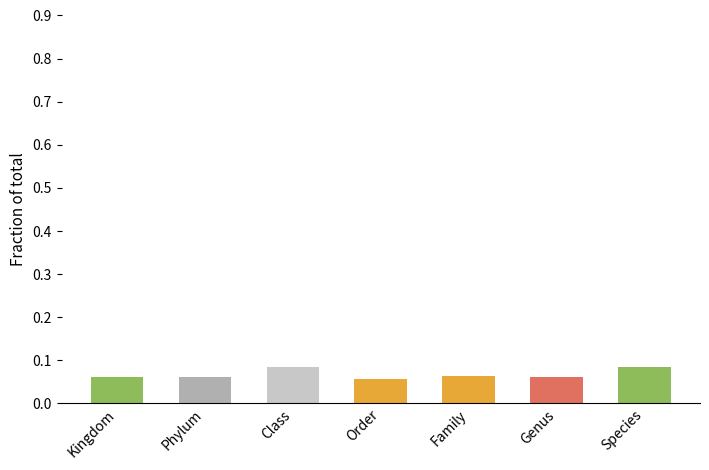

Count the values in the range 0 to 1.

7